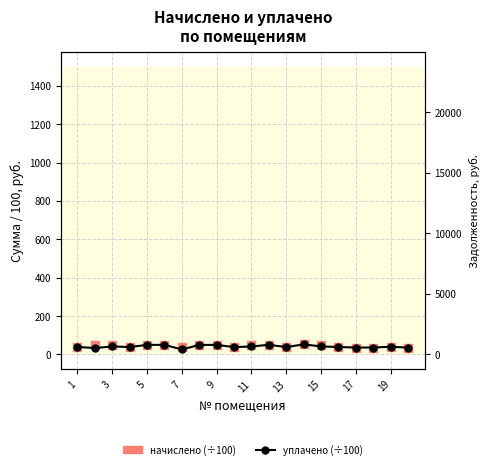

Reading left to right, list all the values displayed in this chart.

начислено (÷100): 39.2	50.2	50.2	38.7	49.9	50.1	39.0	49.8	50.0	38.4	50.1	50.3	38.7	52.4	50.4	38.9	36.2	36.2	40.3	35.8
уплачено (÷100): 39.2	33.5	41.8	38.7	49.9	50.1	26.0	49.8	50.0	38.4	41.7	50.3	38.7	52.4	42.0	38.9	36.2	36.2	40.3	35.8
задолженность: 0.0	0.0	834.2	0.0	0.0	0.0	0.0	0.0	23768.4	0.0	832.8	0.0	0.0	0.0	838.3	0.0	603.1	0.0	0.0	0.0